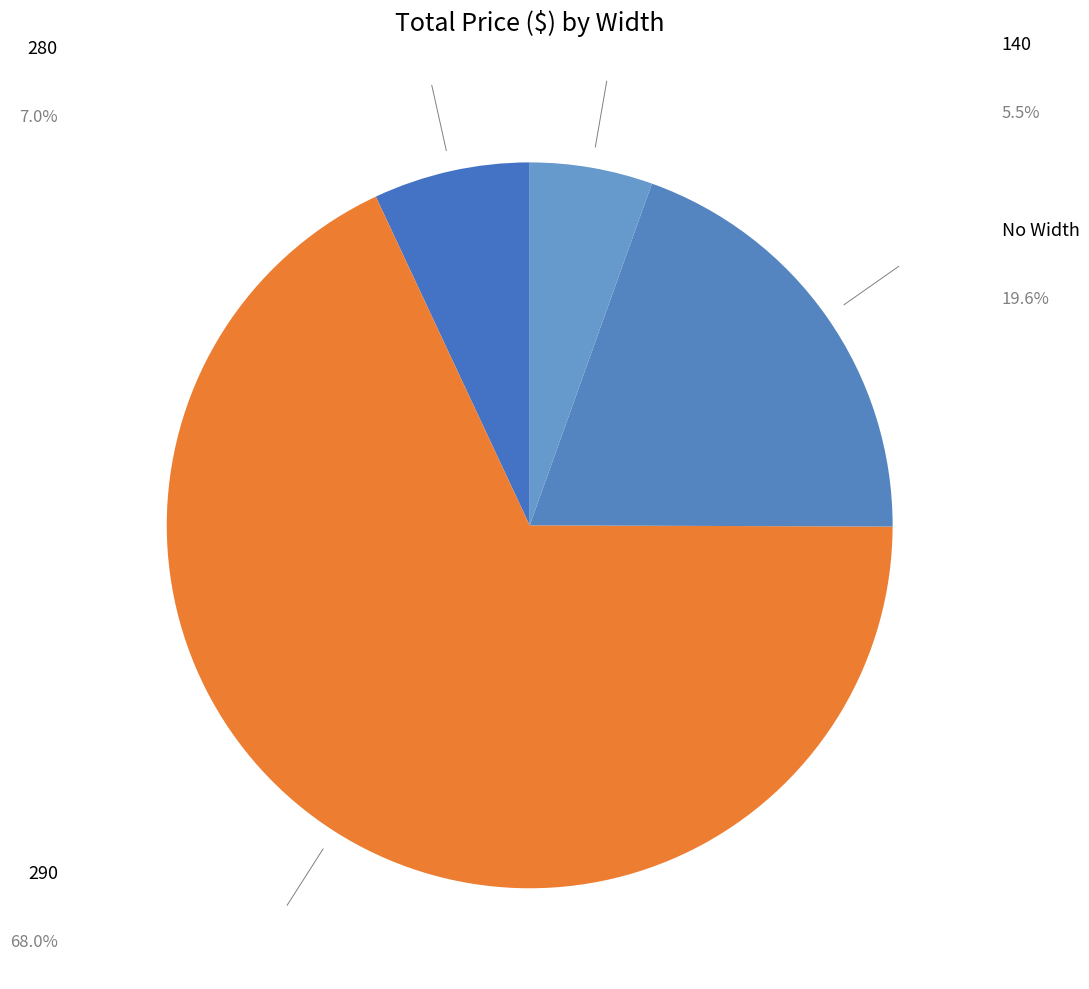

How many segments does this pie chart have?

4